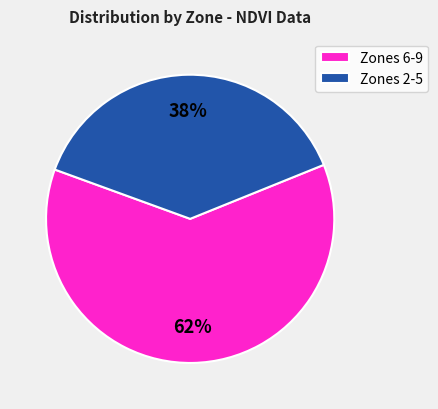

How many slices are in this pie chart?

2